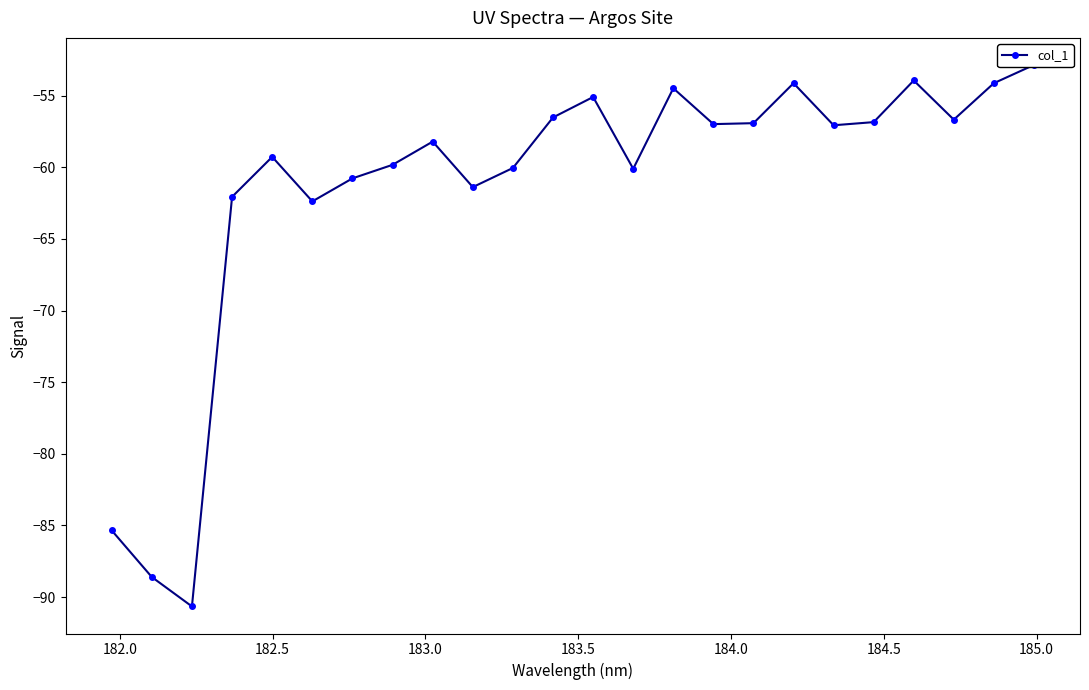

How many interior local peaks (higher than both neighbors) does the data have?

6